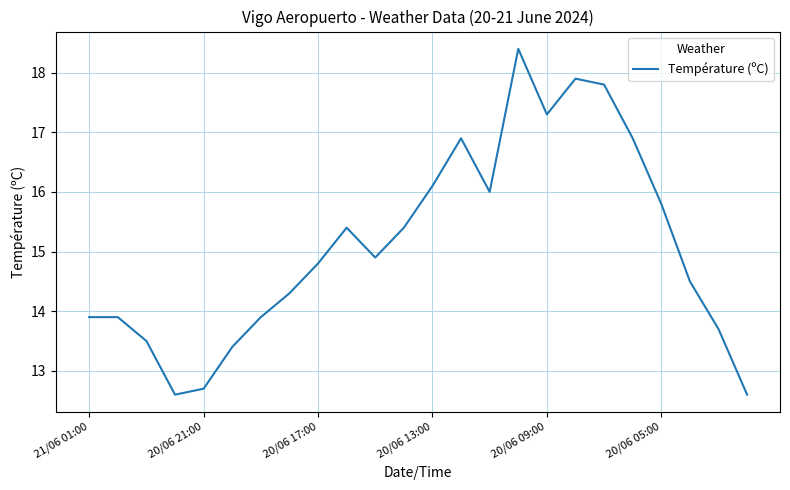

What is the minimum value shown in the chart?

12.6